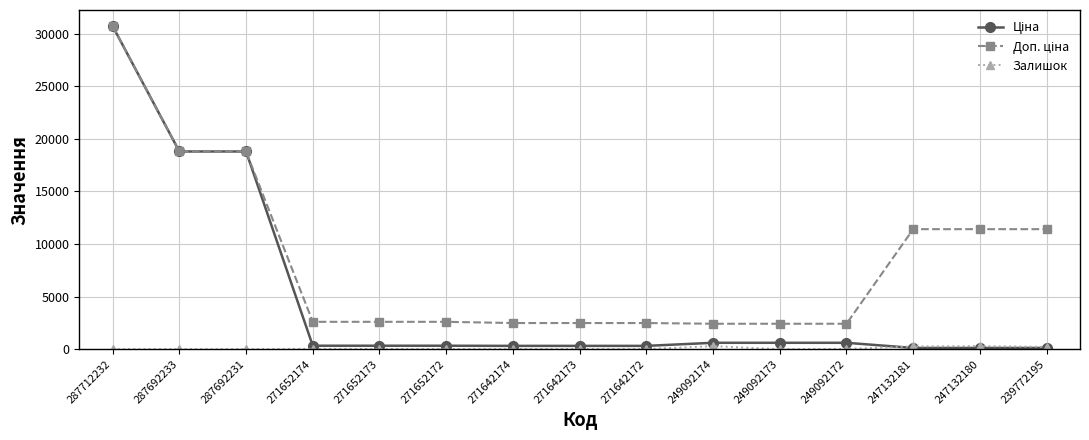

At which category is the sum across all series the highest?

287712232